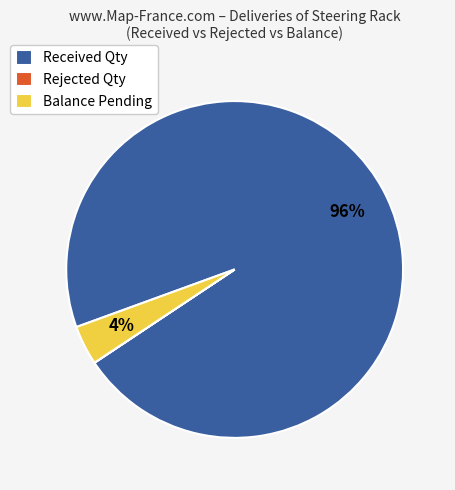

Which category has the biggest portion of the pie?

Received Qty